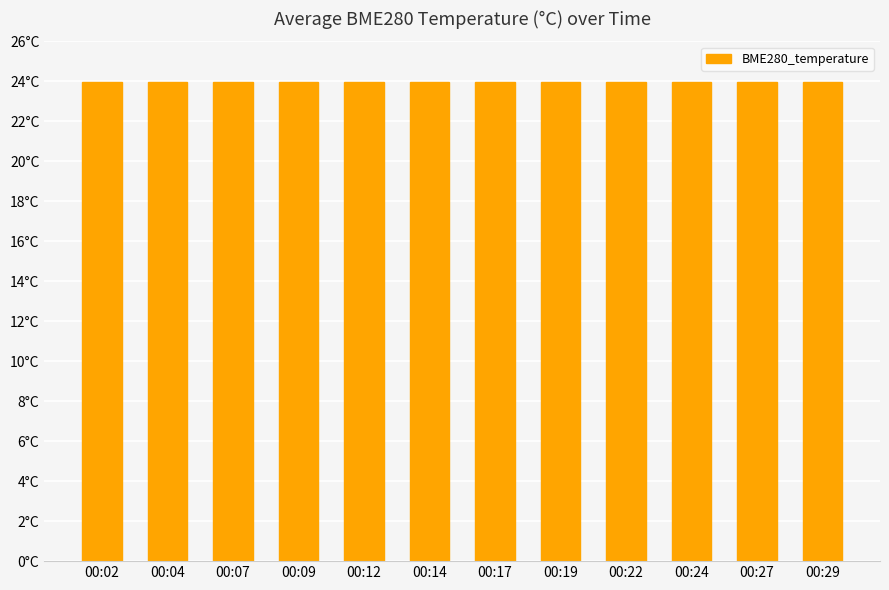

Are the bars horizontal?

No